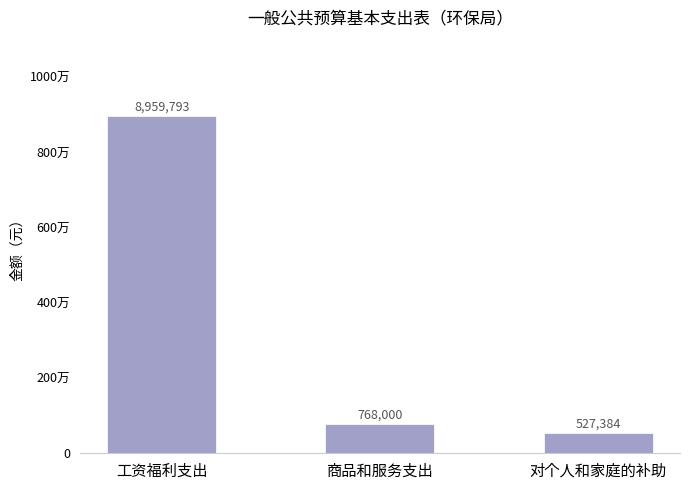

Does the chart contain any negative values?

No